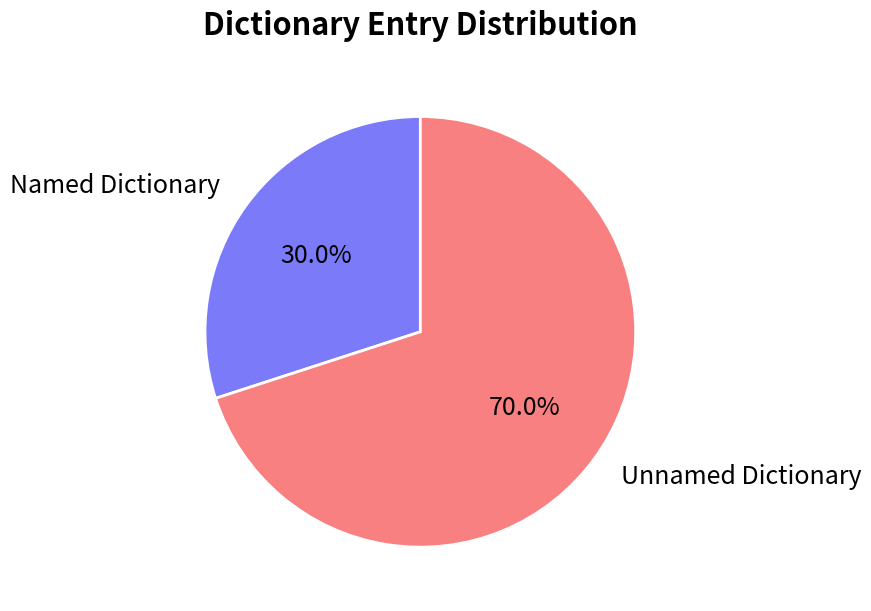

Which slice is the smallest?

Named Dictionary